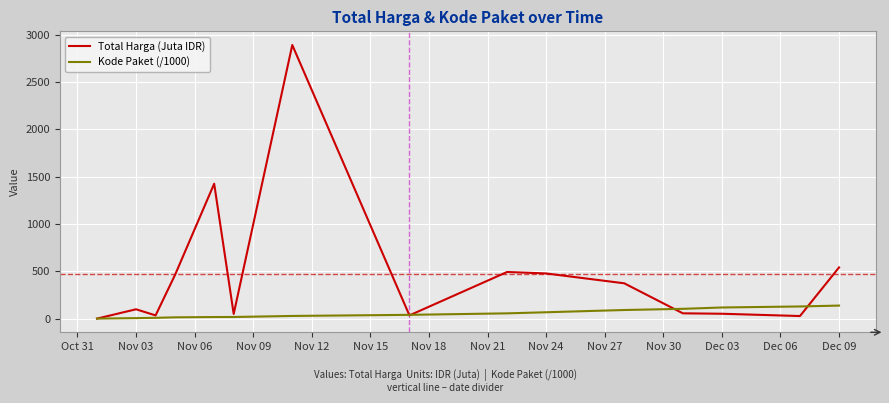

How many lines are shown in the chart?

2